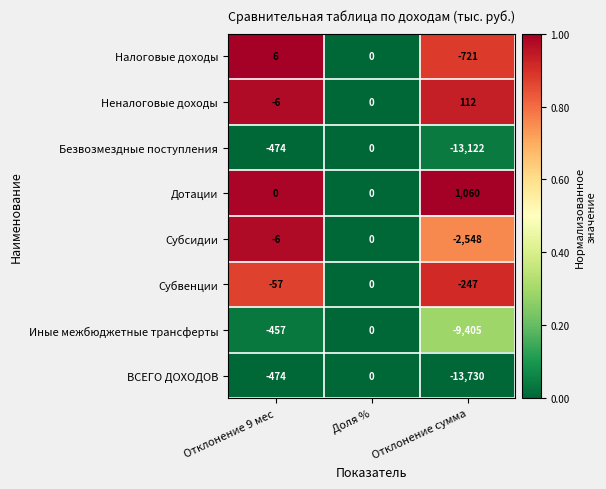

At which category is the sum across all series the highest?

Доля %